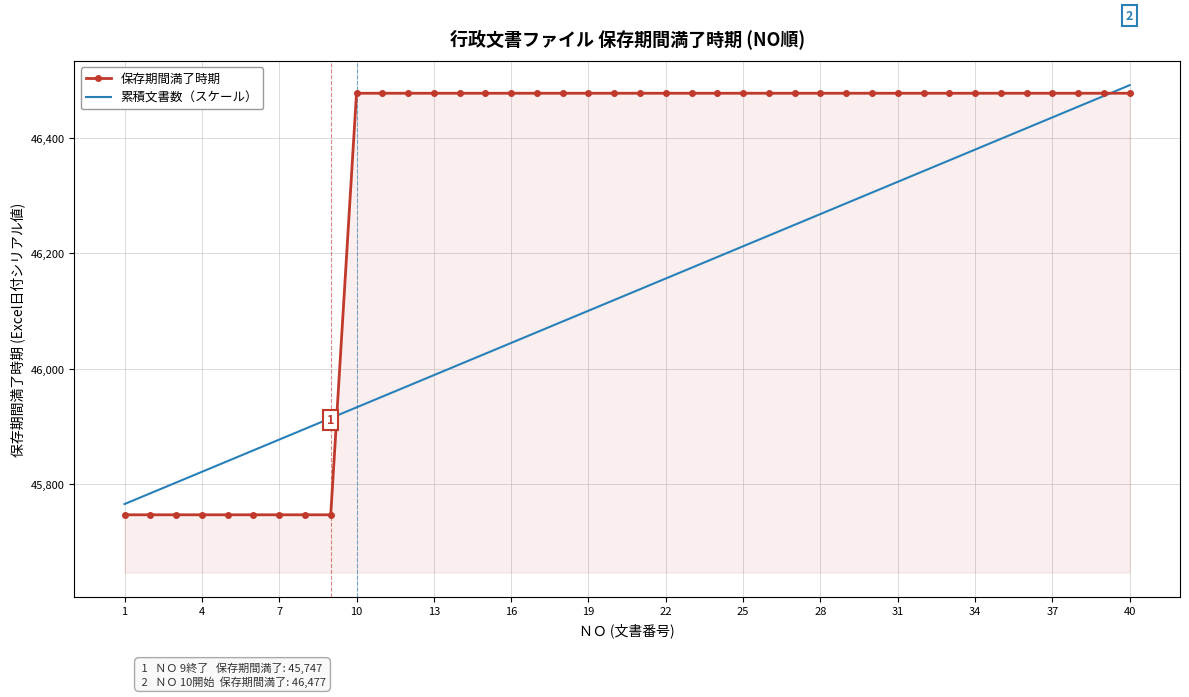

After their last crossing, which series has the higher values: 保存期間満了時期 or 累積文書数（スケール）?

累積文書数（スケール）